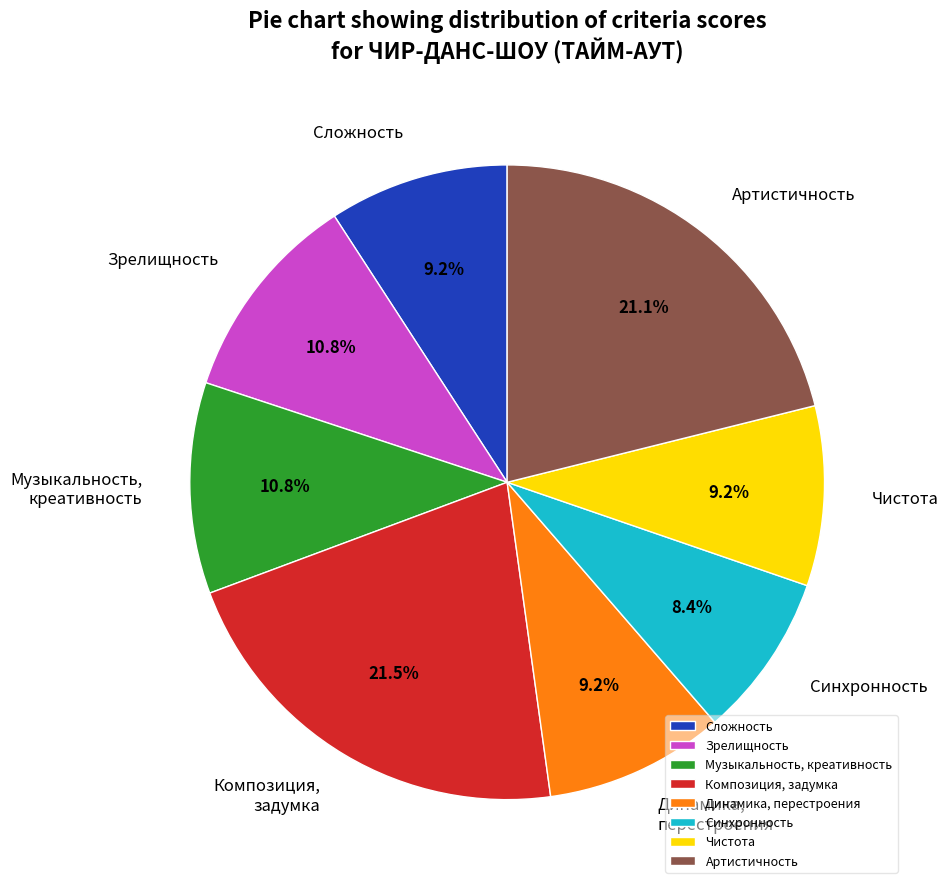

Is Музыкальность, креативность the majority of the pie?

No